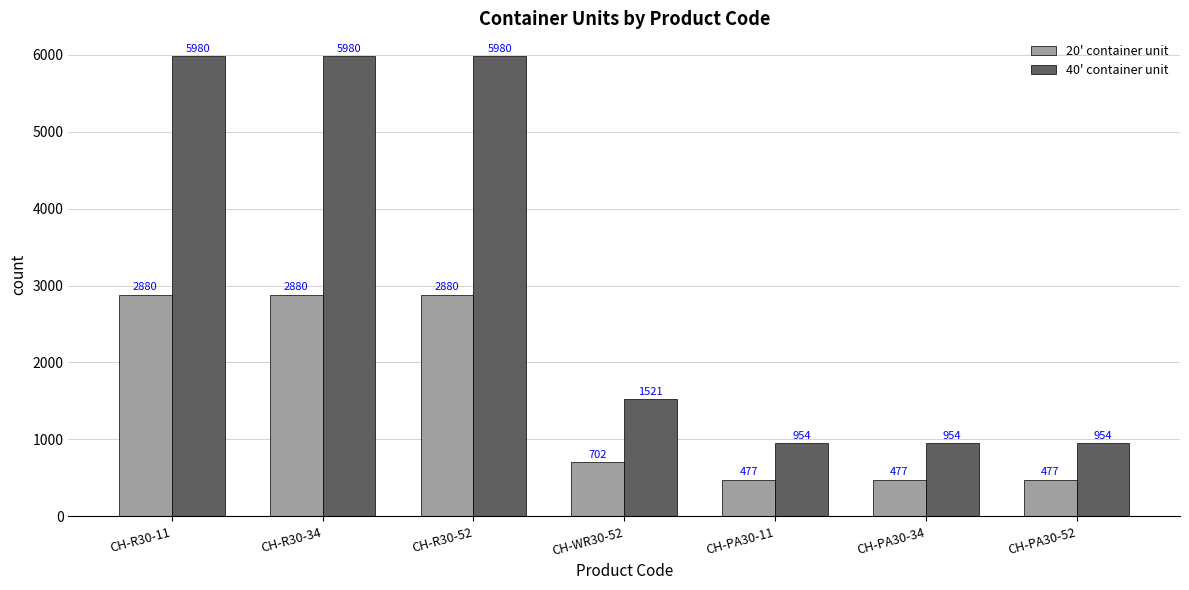

What is the label of the 5th bar from the right?

CH-R30-52